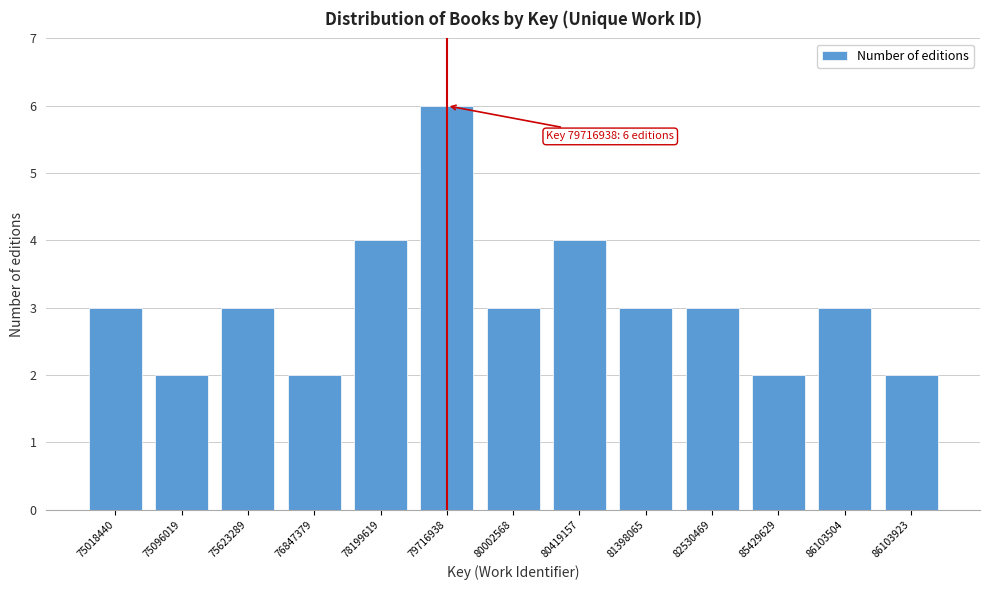

Reading left to right, transcribe all the data shown in this chart.

75018440=3	75096019=2	75623289=3	76847379=2	78199619=4	79716938=6	80002568=3	80419157=4	81398065=3	82530469=3	85429629=2	86103504=3	86103923=2